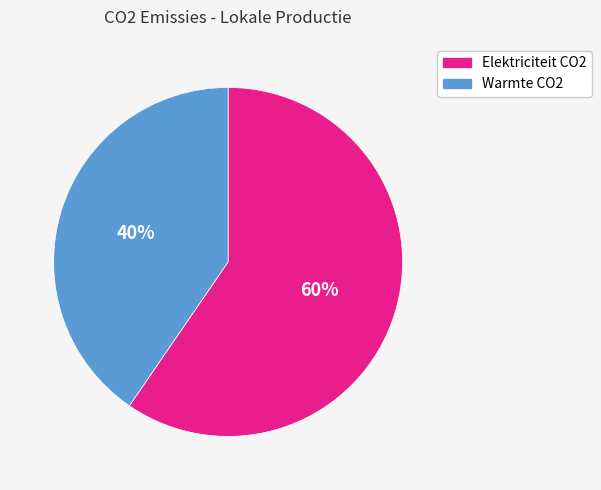

How many segments does this pie chart have?

2